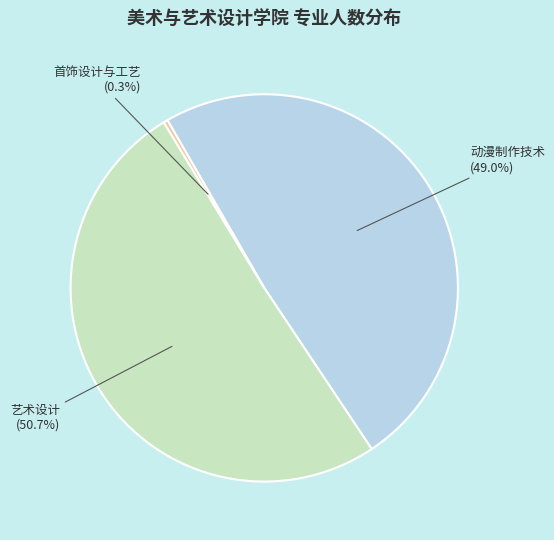

To the nearest percent, what is the average slice percentage?

33%